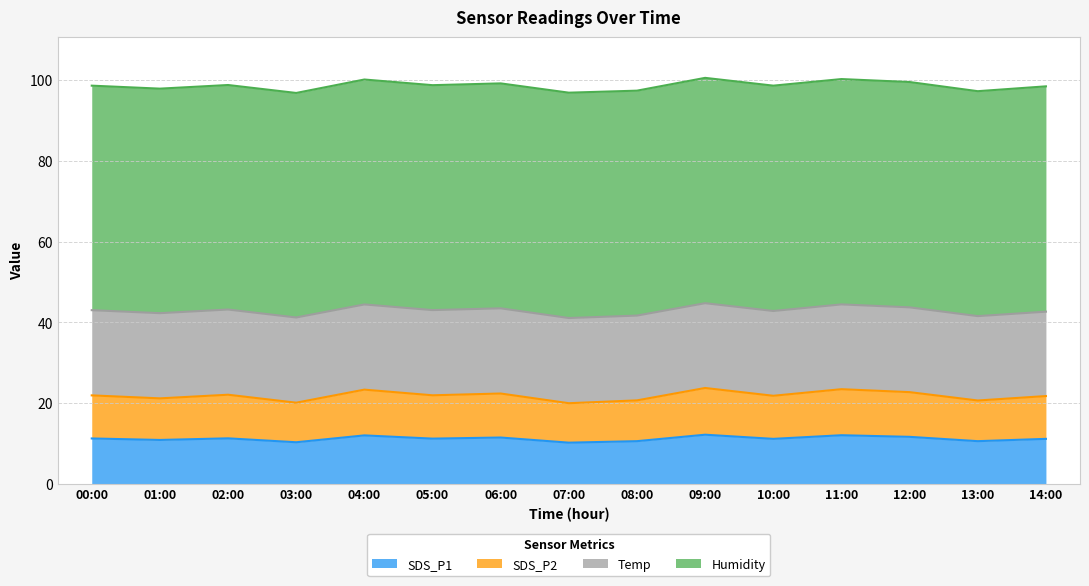

The value of SDS_P1 at 10:00 is 3.6. True or false?

False